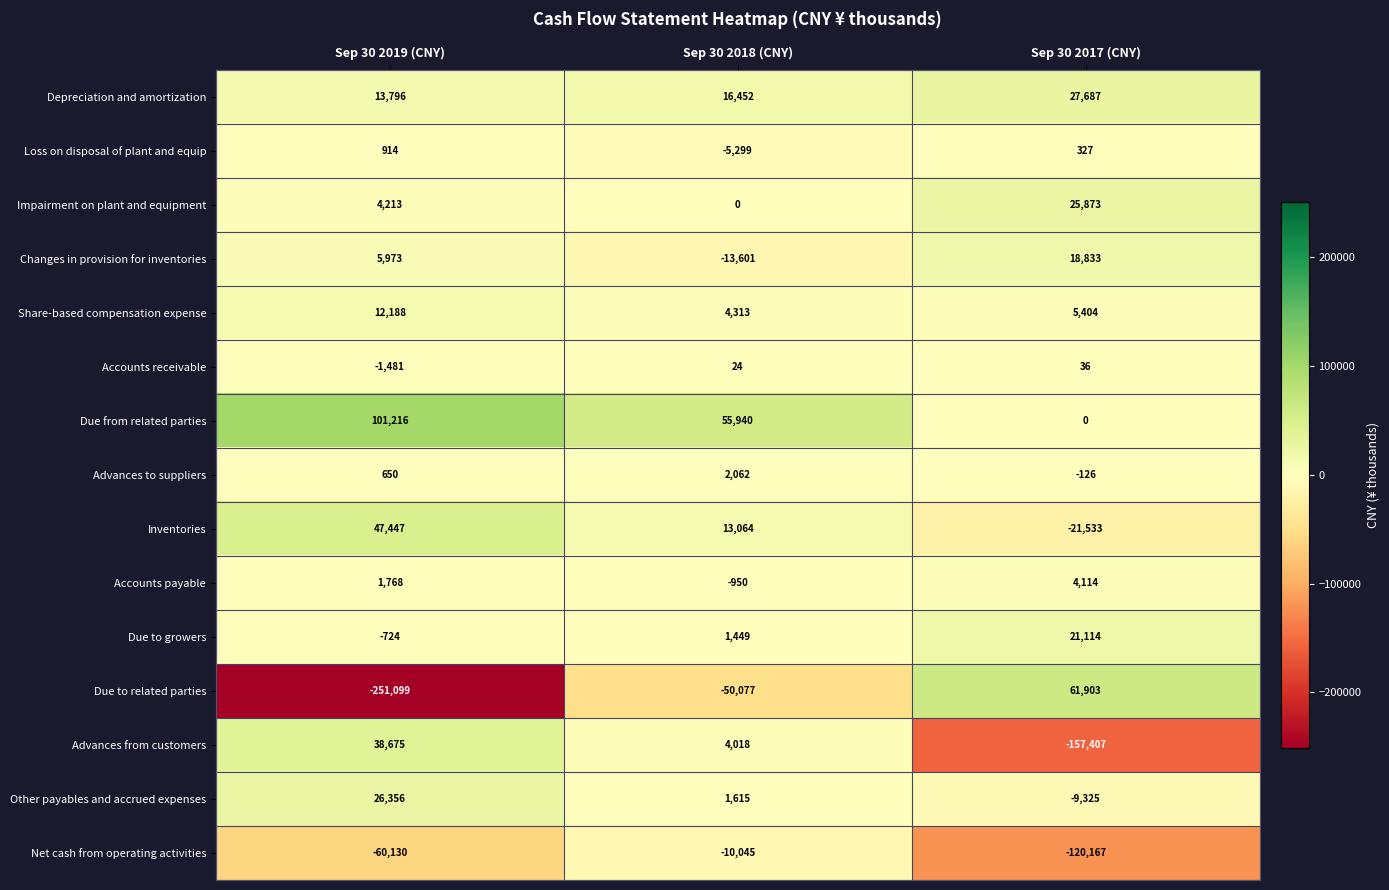

What is the total value across all series at Sep 30 2019 (CNY)?

-60238